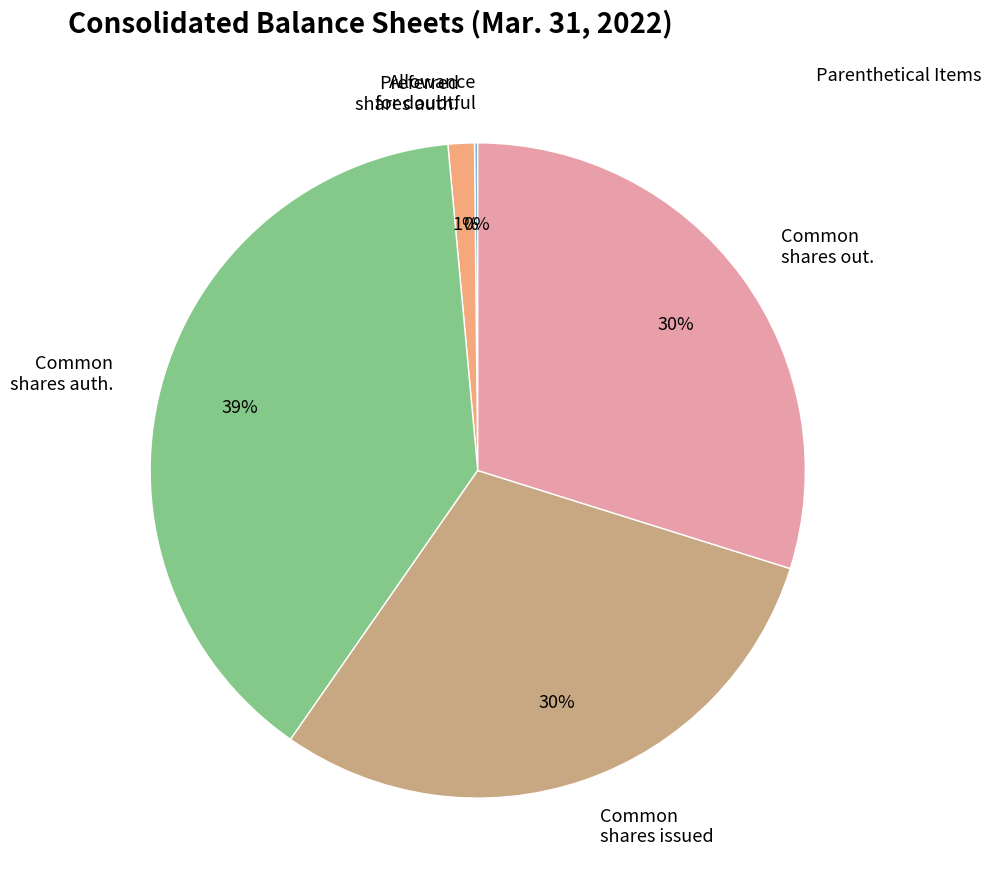

Does Common shares auth. account for over 50% of the chart?

No